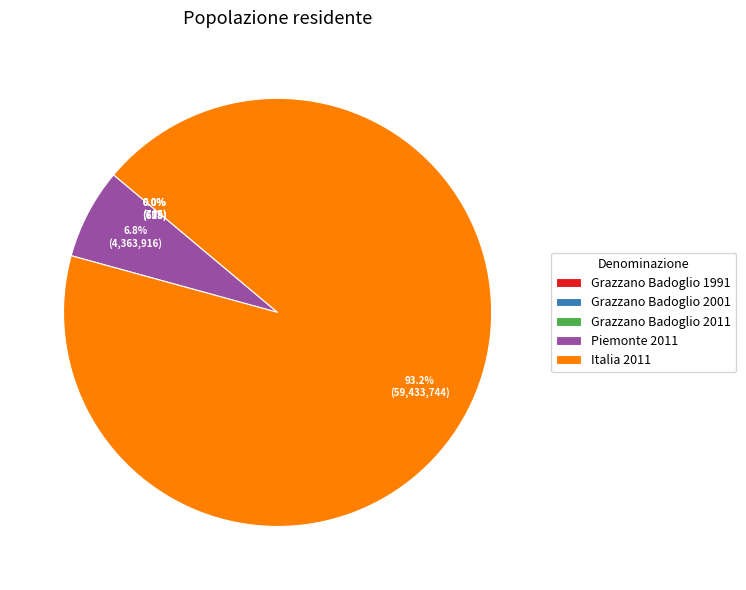

Do Piemonte 2011 and Italia 2011 together represent more than half of the pie?

Yes